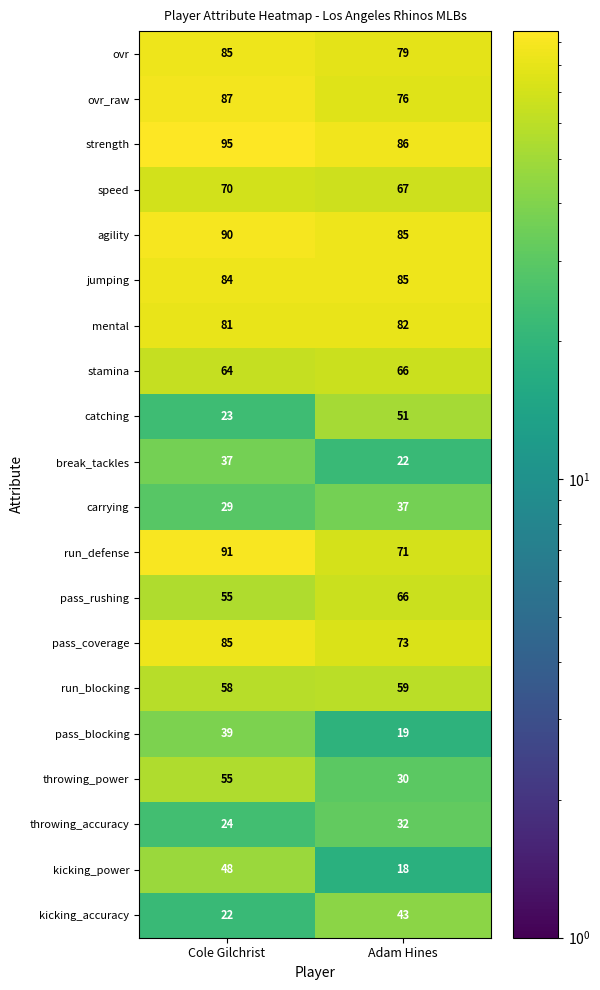

What is the spread (max minus min) of values at Adam Hines?

68